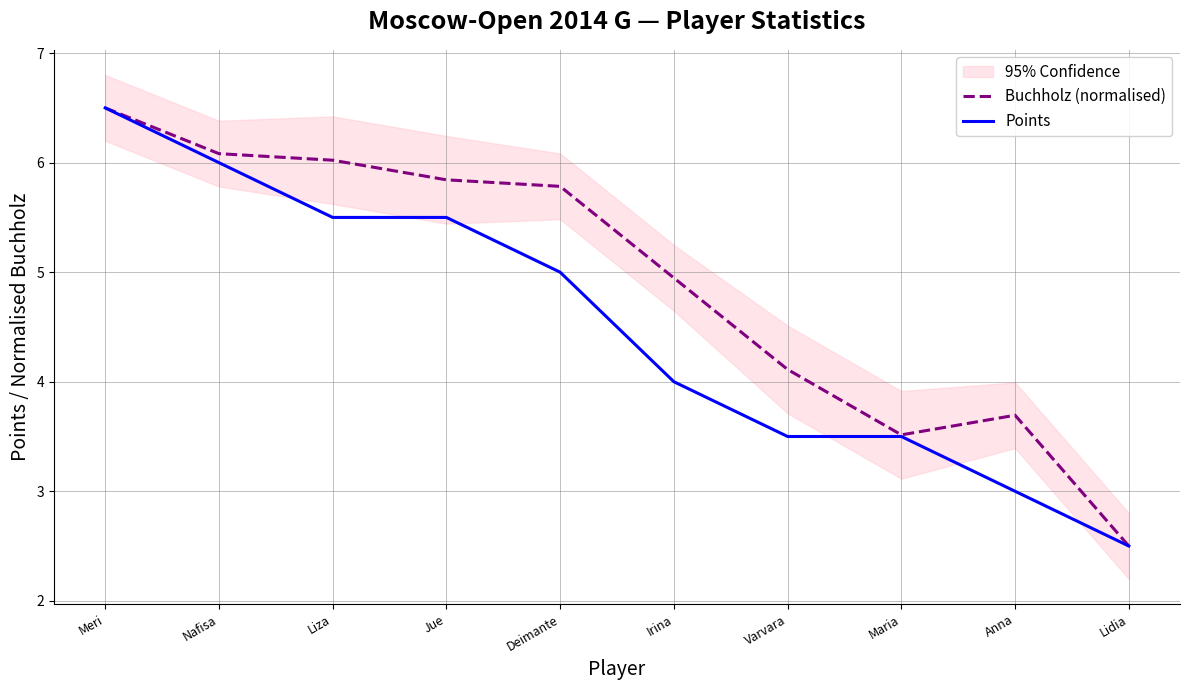

At which label is Buchholz (normalised) closest to 4?

Varvara